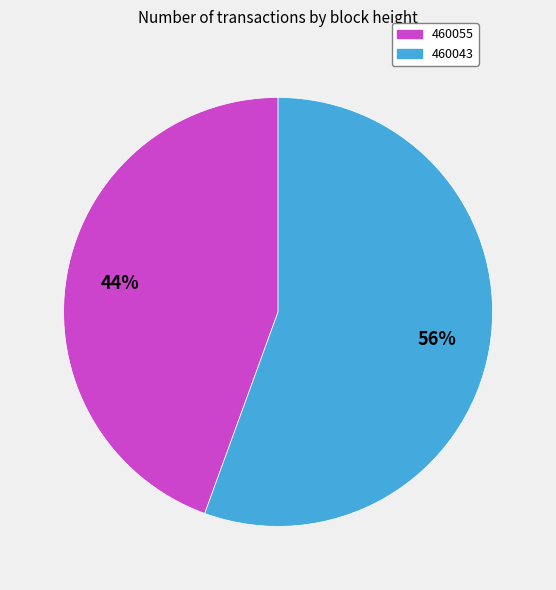

Rank the categories by value from lowest to highest.

460055, 460043